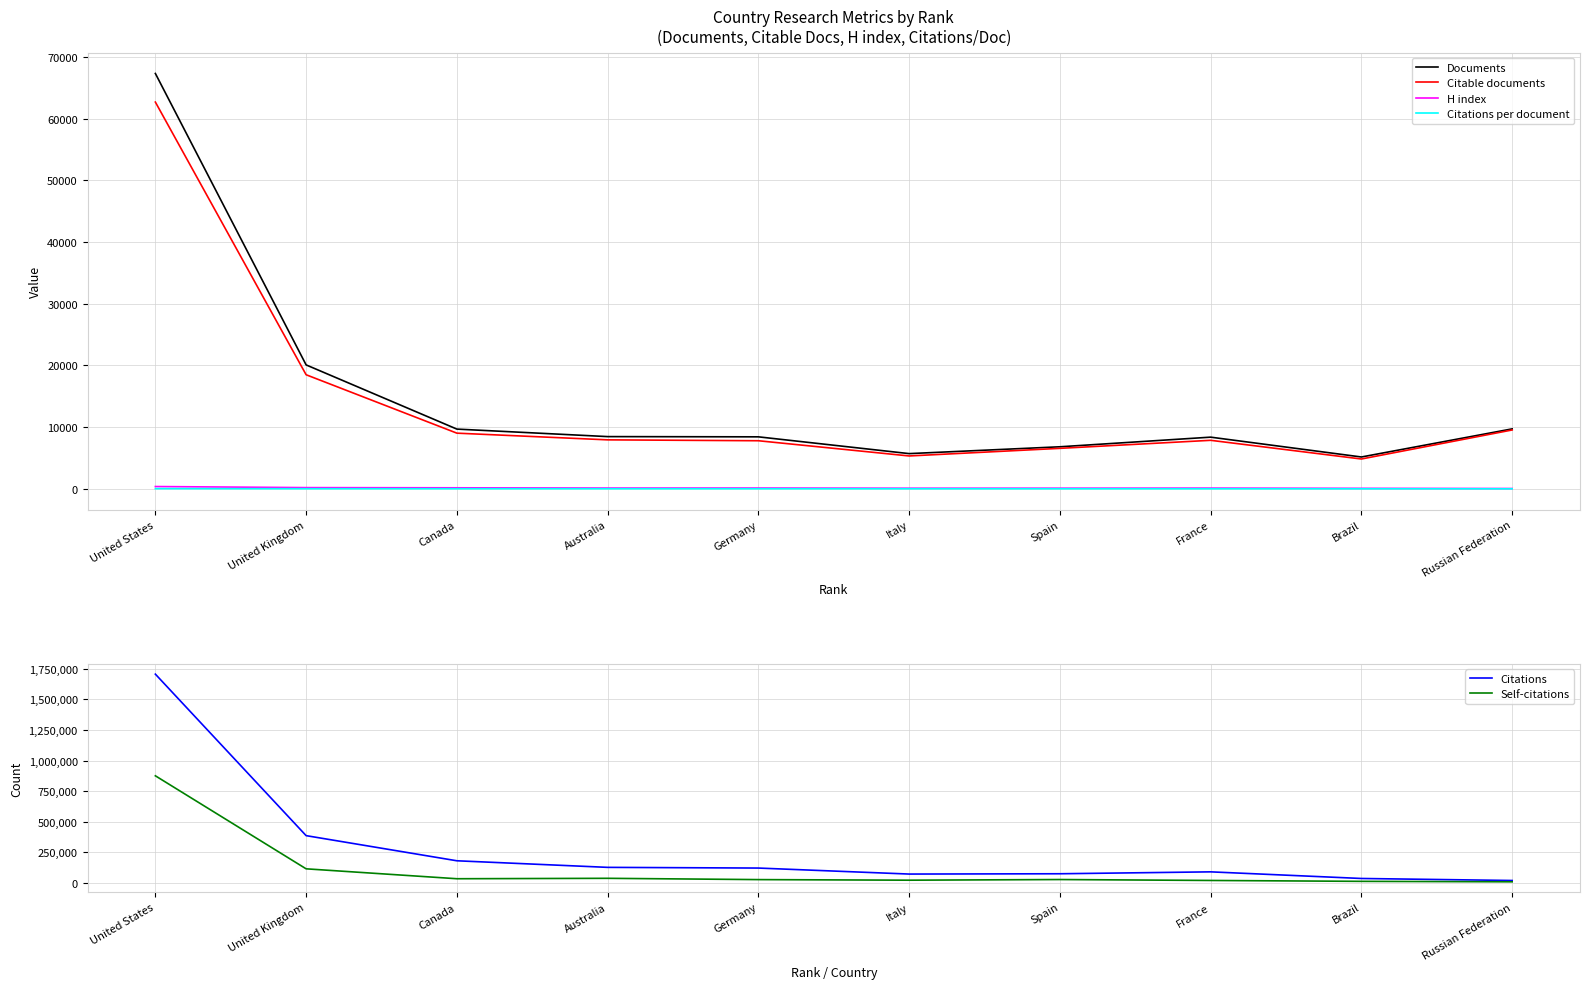

At which category does the chart reach its minimum across all series?

Russian Federation